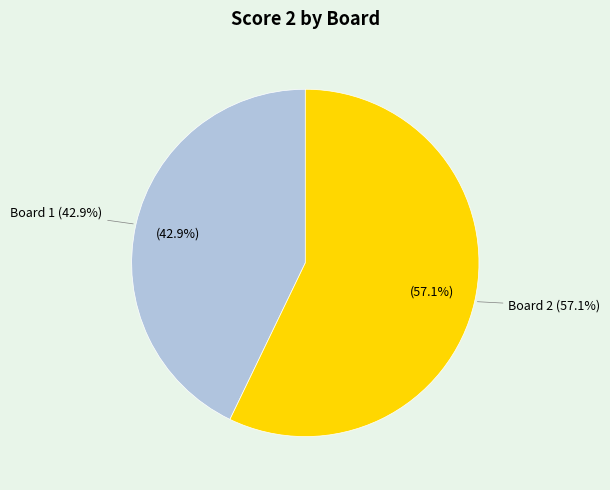

True or false: Board 4 accounts for 1% of the total.

False